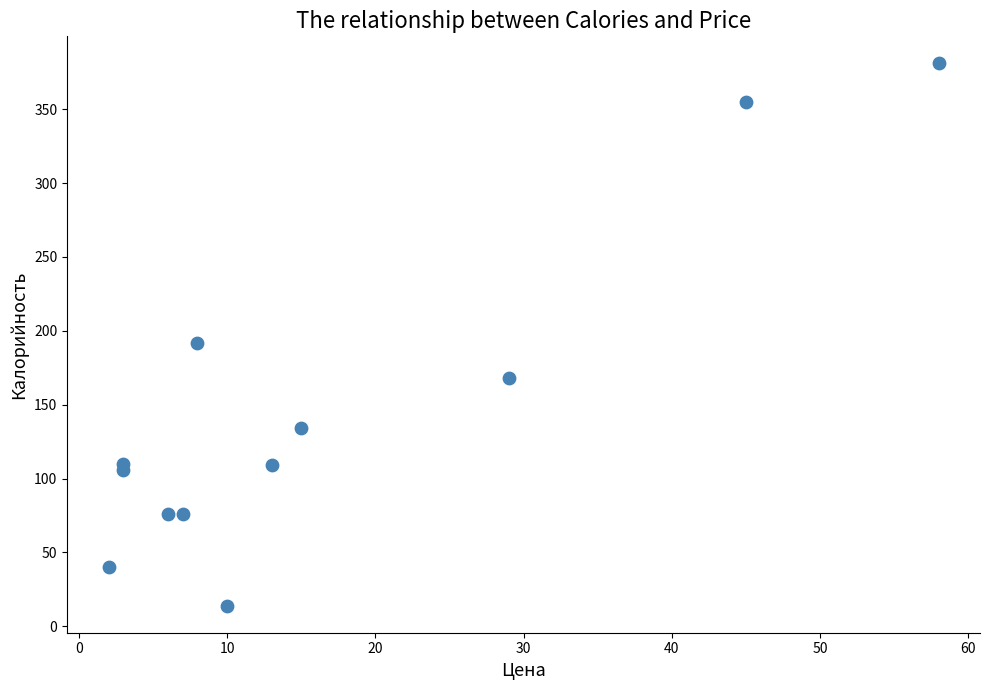

What Y value in the scatter plot is closest to 197?

192.0